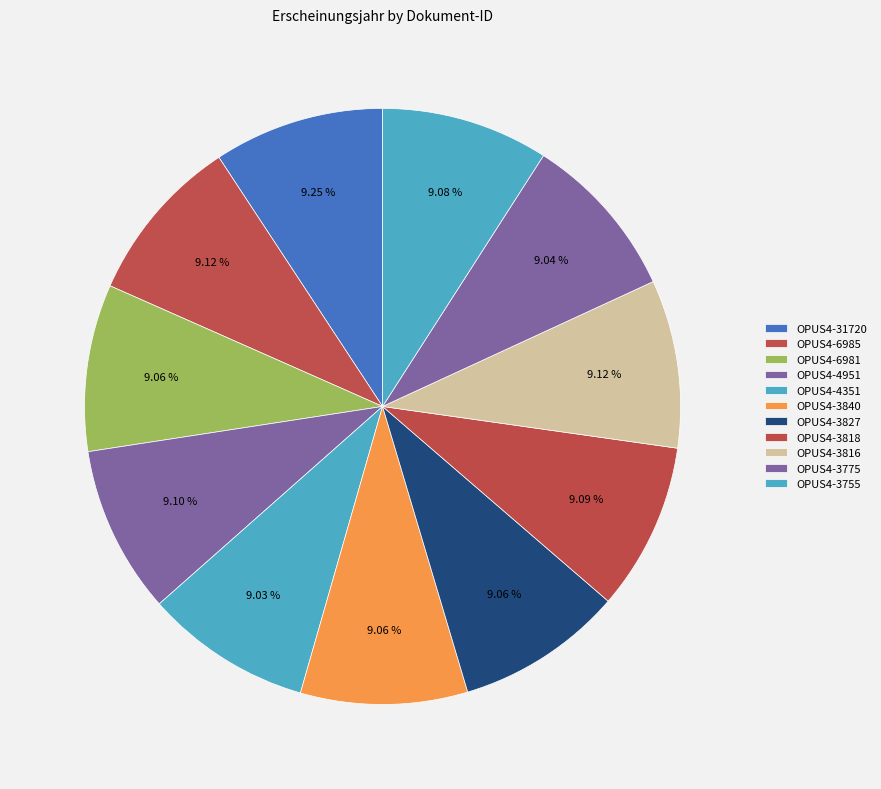

How many slices are in this pie chart?

11